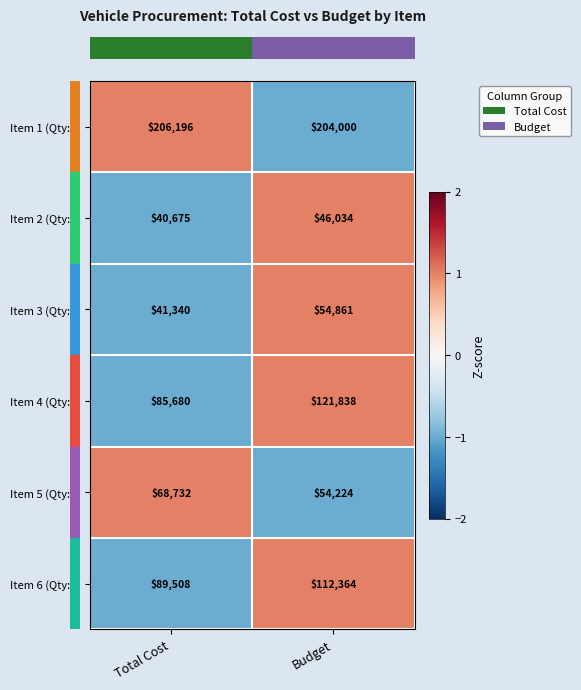

At which label is Item 3 (Qty:1) closest to 48100?

Total Cost